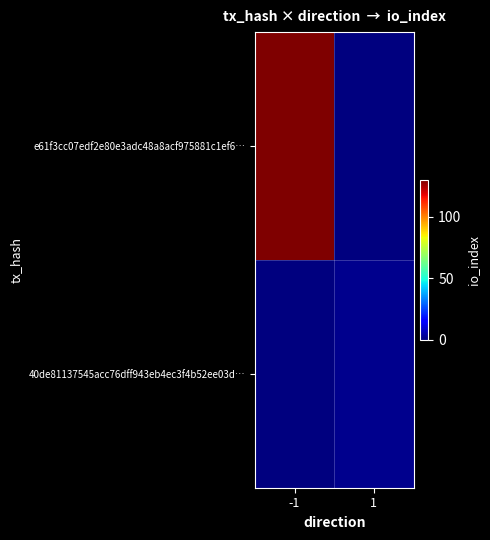

Which series has the largest range (max minus min)?

e61f3cc07edf2e80e3adc48a8acf975881c1ef6…